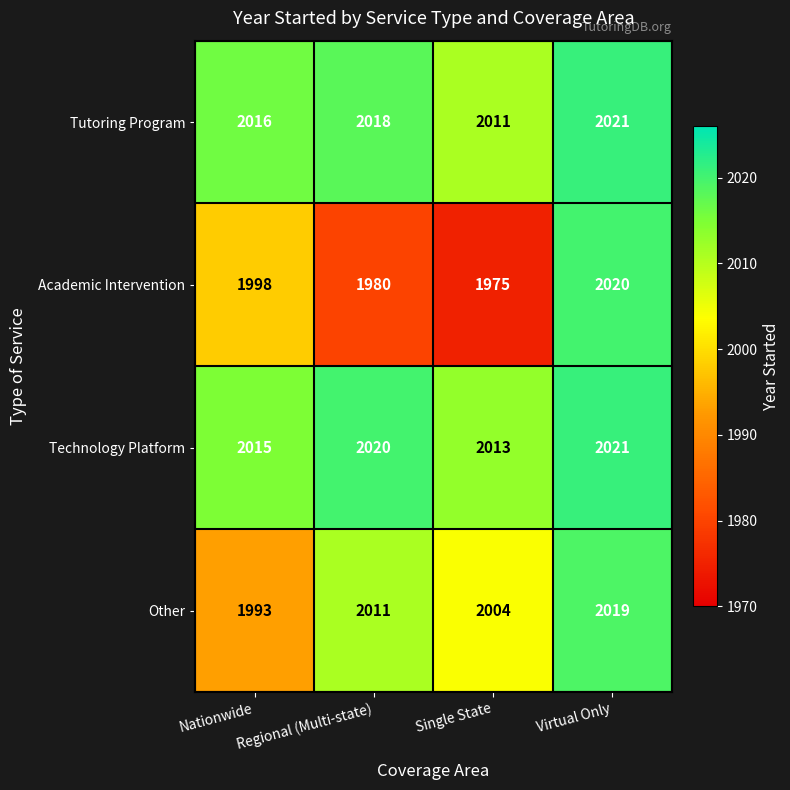

The value of Academic Intervention at Nationwide is 1998. True or false?

True